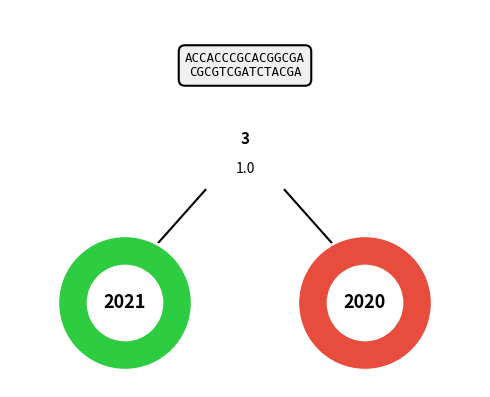

Count the number of slices in the pie.

2